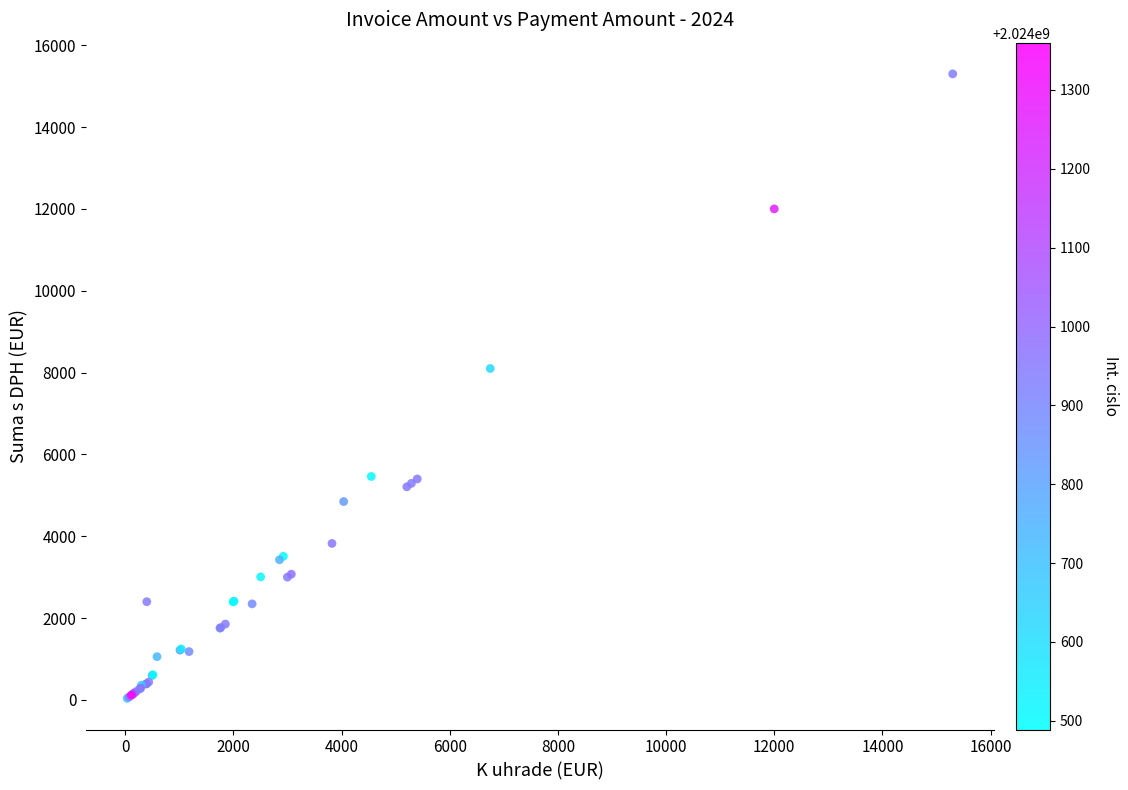

What Y value in the scatter plot is closest to 7669?

8100.0